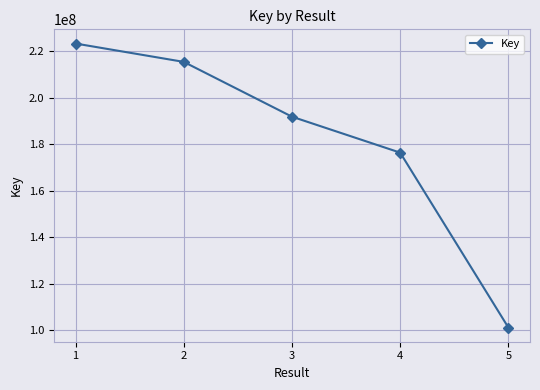

What is the smallest value displayed?

101169543